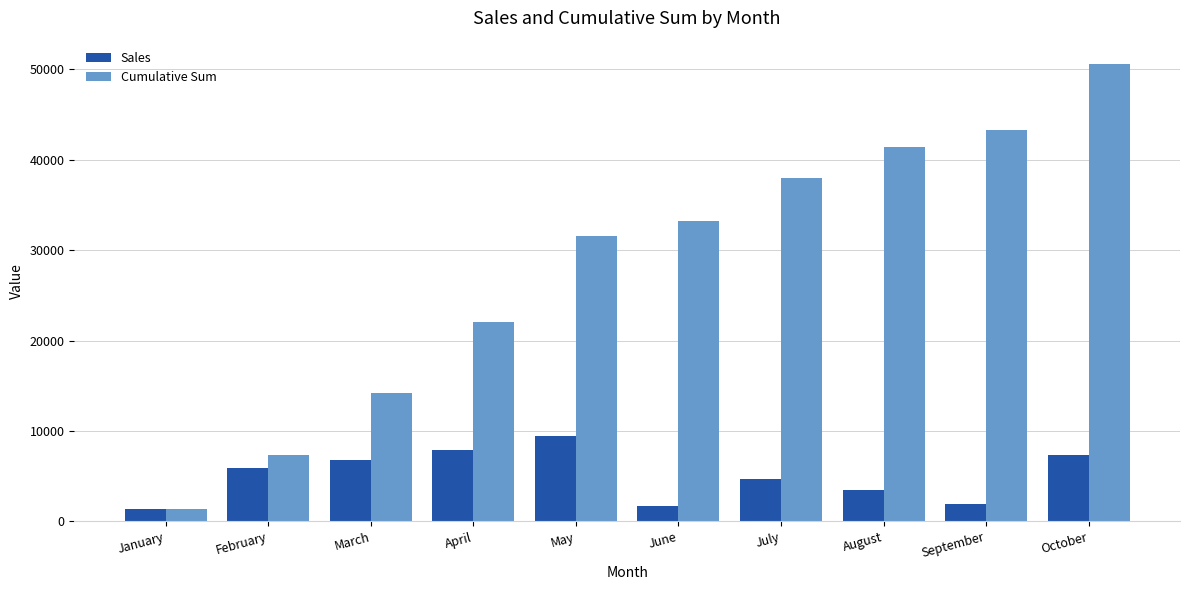

What is the difference between the highest and lowest values at February?

1402